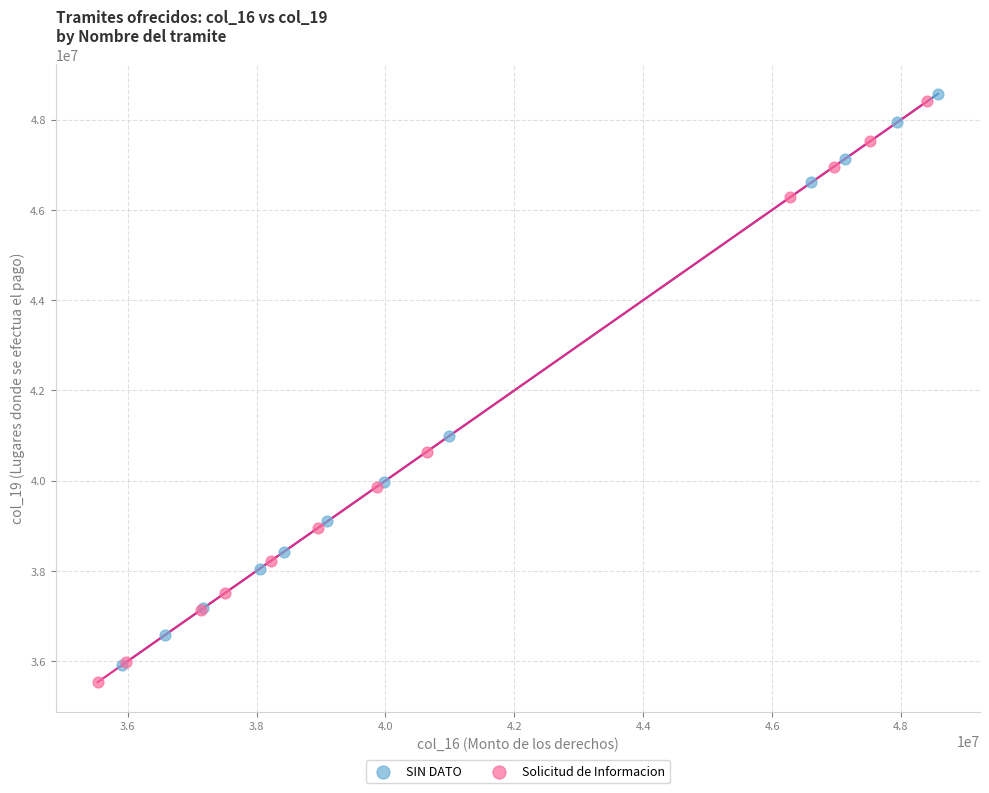

What are all the series names shown in the legend?

SIN DATO, Solicitud de Informacion